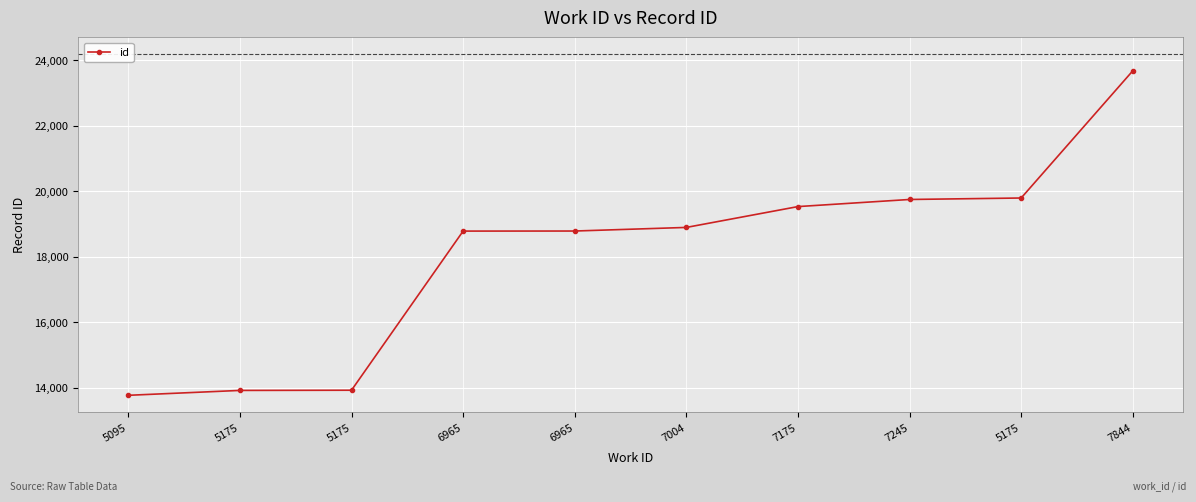

Reading left to right, transcribe all the data shown in this chart.

5095=13766	5175=13915	5175=13921	6965=18778	6965=18780	7004=18890	7175=19526	7245=19743	5175=19788	7844=23670